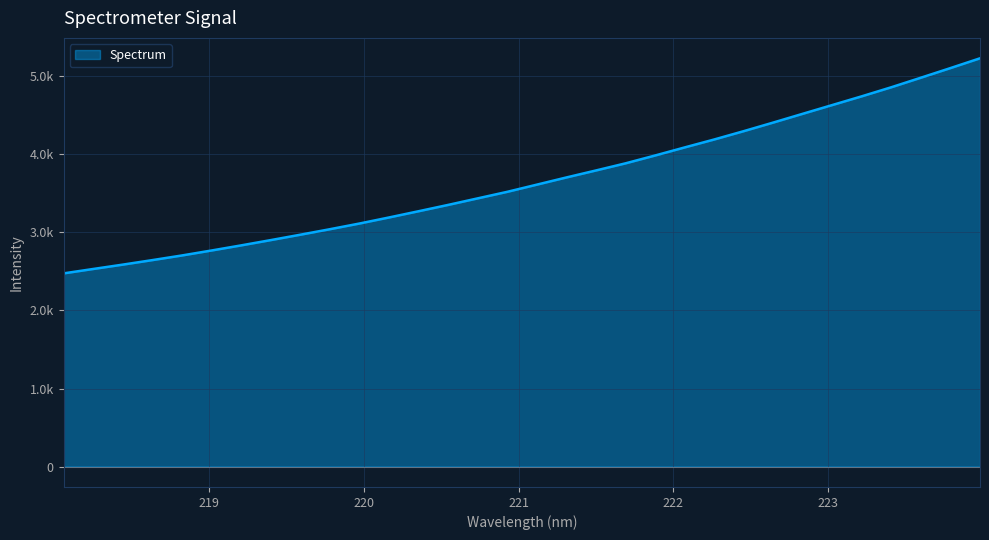

True or false: the data has more than 1 interior local peaks.

False